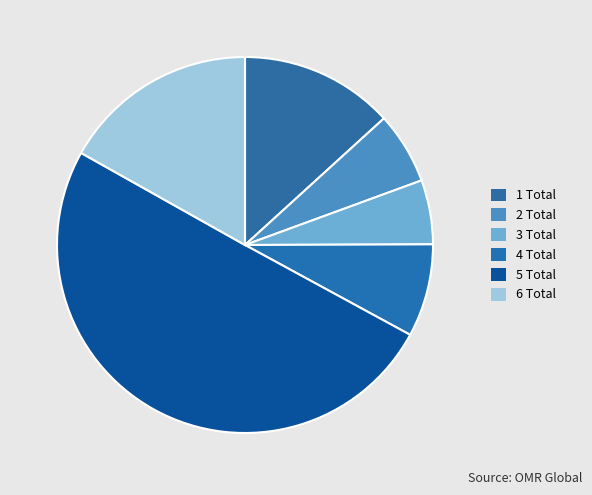

How many slices are in this pie chart?

6